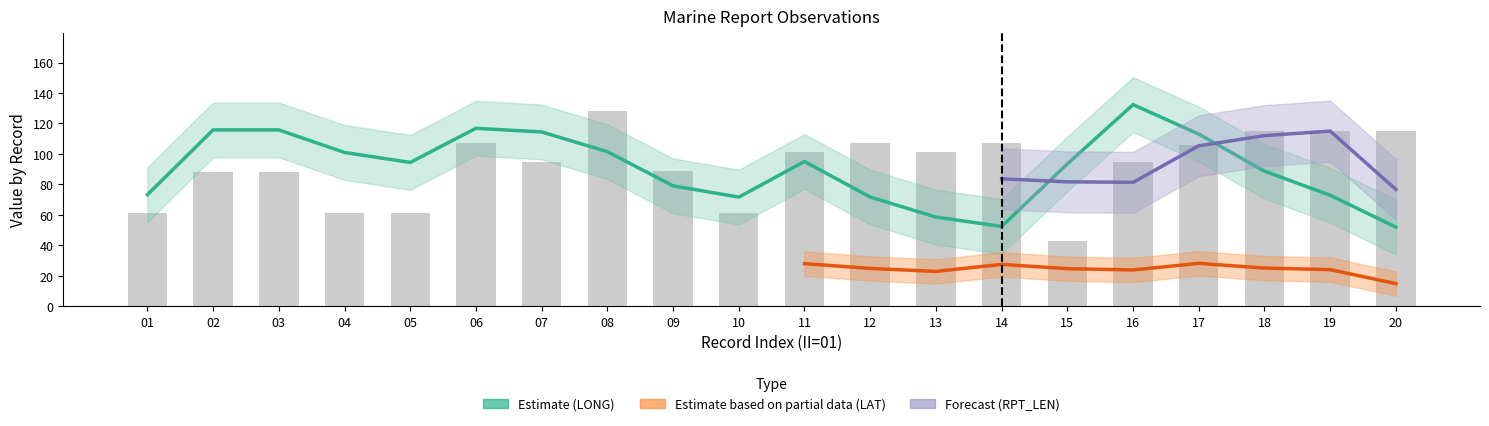

Does the chart contain stacked bars?

No